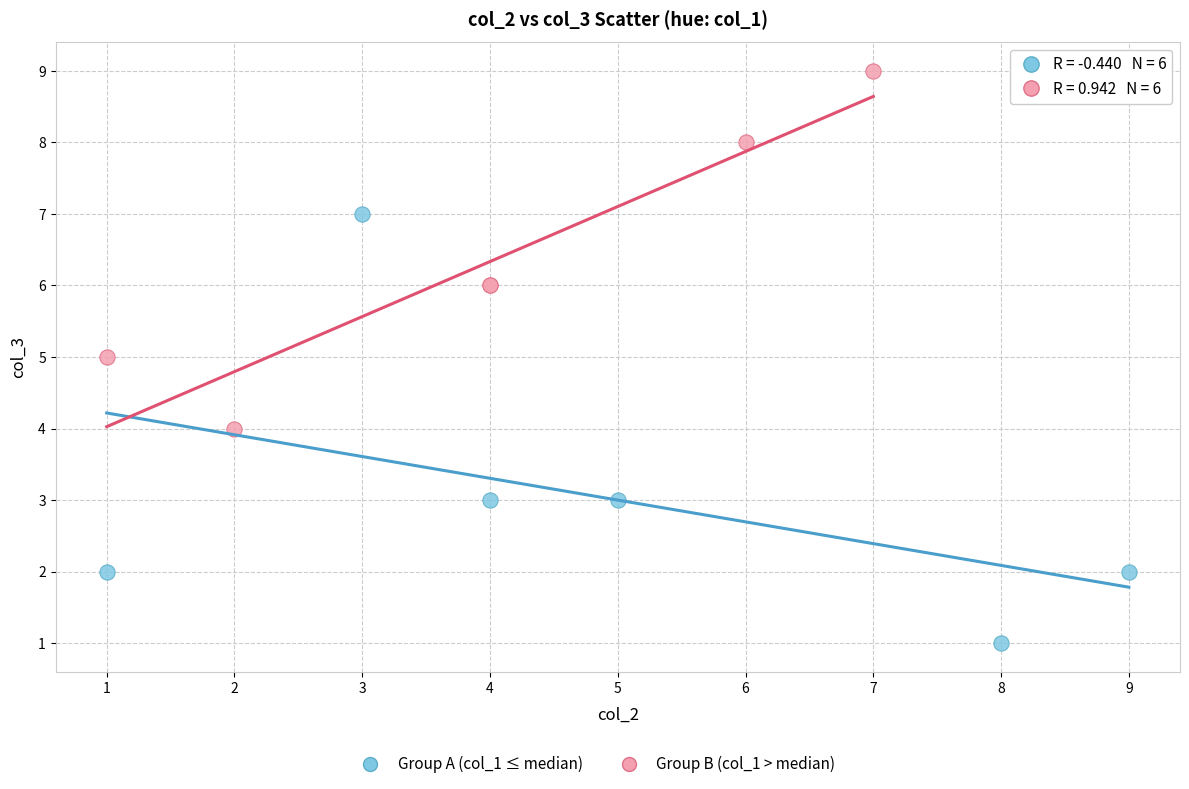

Which series contains the highest Y value?

Group B (col_1 > median)